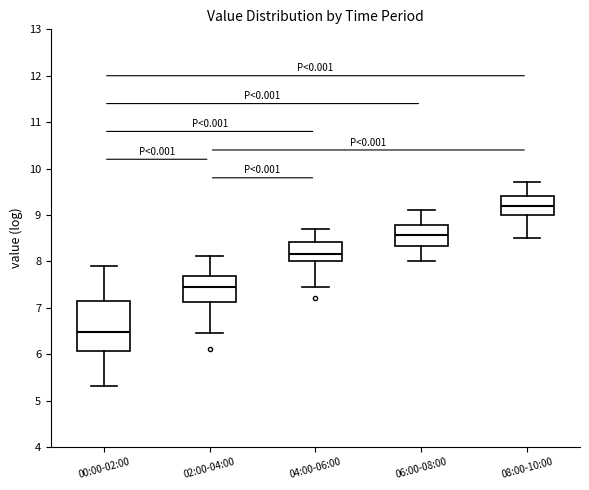

Reading left to right, transcribe this box plot: for each box, give where its median line is, the range the box spans, and where its two whiskers end, as read against the y-axis. The values are not printed on the chart, so give them approximately, as read against the axis.

00:00-02:00: median 6.5, box 6.1 to 7.2, whiskers 5.3 to 7.9
02:00-04:00: median 7.4, box 7.1 to 7.7, whiskers 6.5 to 8.1
04:00-06:00: median 8.2, box 8.0 to 8.4, whiskers 7.5 to 8.7
06:00-08:00: median 8.6, box 8.3 to 8.8, whiskers 8.0 to 9.1
08:00-10:00: median 9.2, box 9.0 to 9.4, whiskers 8.5 to 9.7